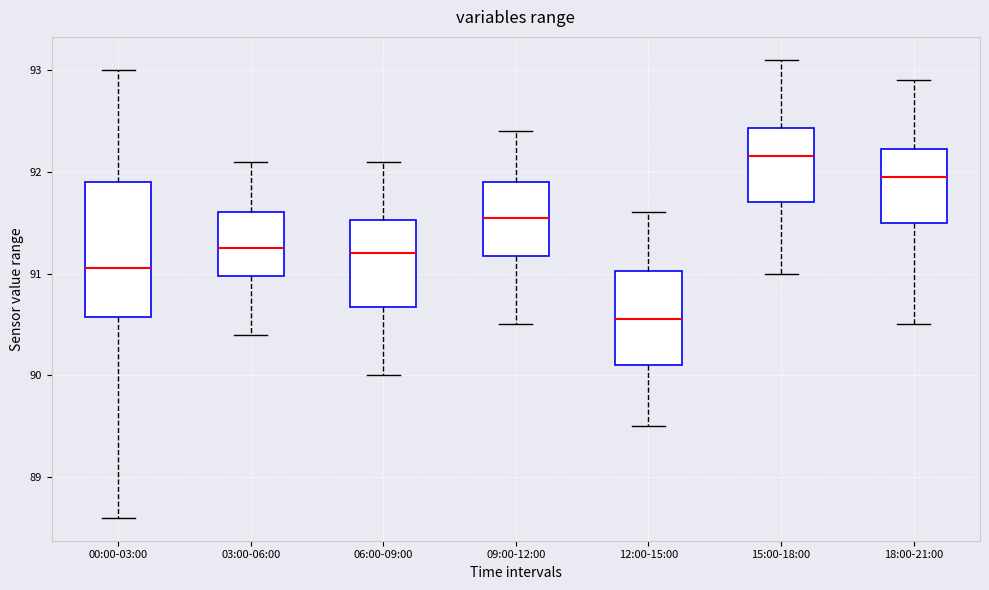

Reading left to right, read every box against the y-axis: the position of its median line, the range the box covers, and the ends of its whiskers. The values are not printed on the chart, so give them approximately, as read against the axis.

00:00-03:00: median 91.1, box 90.6 to 91.9, whiskers 88.6 to 93.0
03:00-06:00: median 91.3, box 91.0 to 91.6, whiskers 90.4 to 92.1
06:00-09:00: median 91.2, box 90.7 to 91.5, whiskers 90.0 to 92.1
09:00-12:00: median 91.6, box 91.2 to 91.9, whiskers 90.5 to 92.4
12:00-15:00: median 90.6, box 90.1 to 91.0, whiskers 89.5 to 91.6
15:00-18:00: median 92.2, box 91.7 to 92.4, whiskers 91.0 to 93.1
18:00-21:00: median 92.0, box 91.5 to 92.2, whiskers 90.5 to 92.9